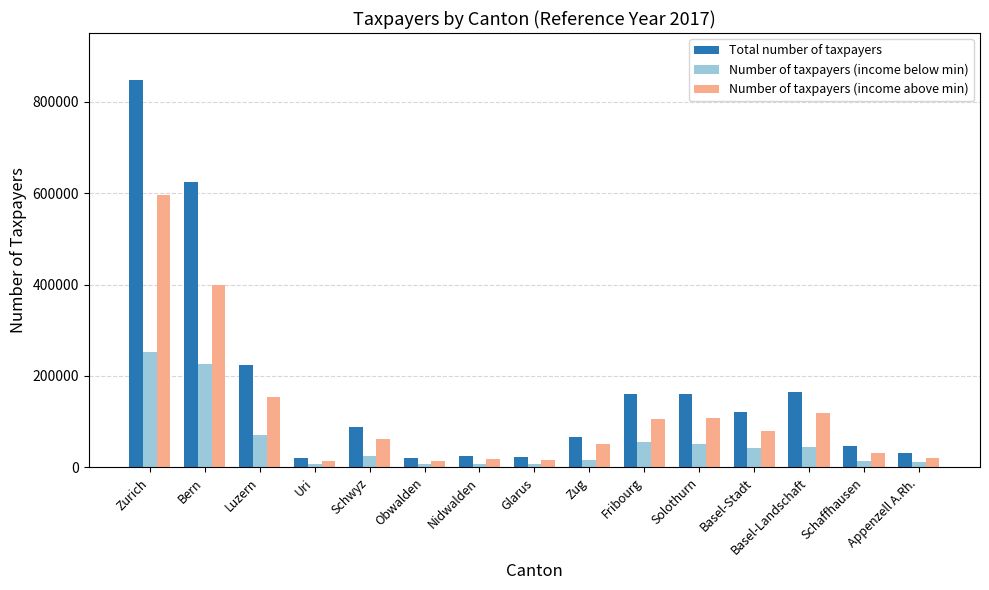

What is the total value across all series at Solothurn?

319926